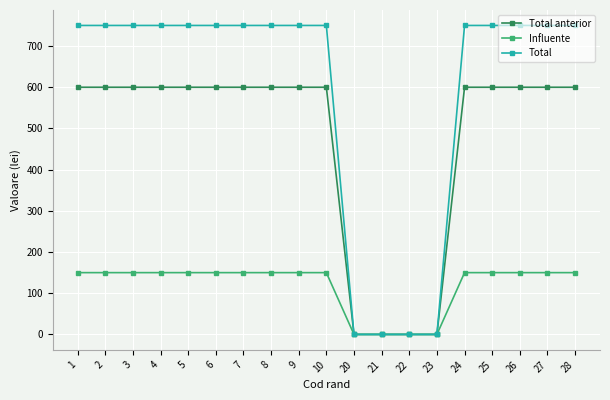

Rank the series by their average value, from lowest to highest.

Influente, Total anterior, Total